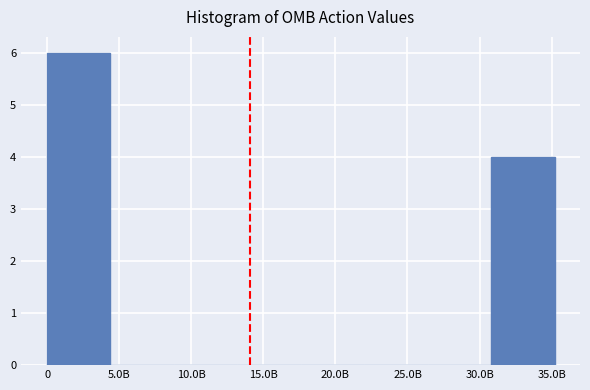

Reading left to right, extract all data points from this chart.

0=6	5.0B=0	10.0B=0	15.0B=0	20.0B=0	25.0B=0	30.0B=0	35.0B=4